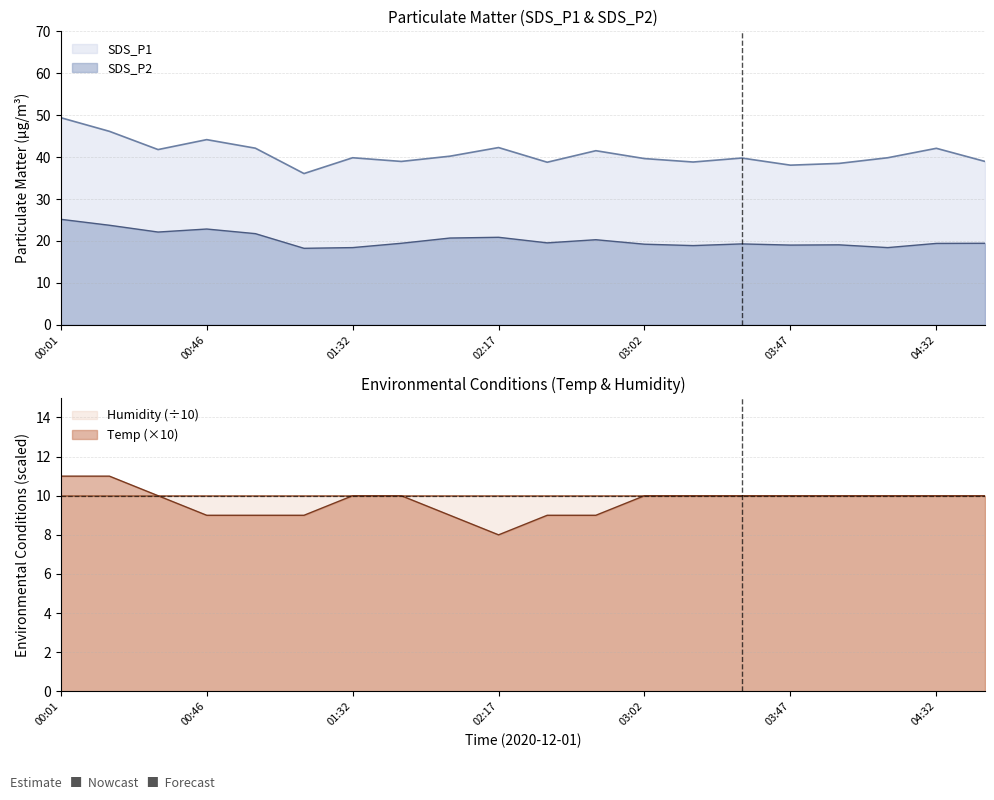

How many data points in Temp are less than 10?

7